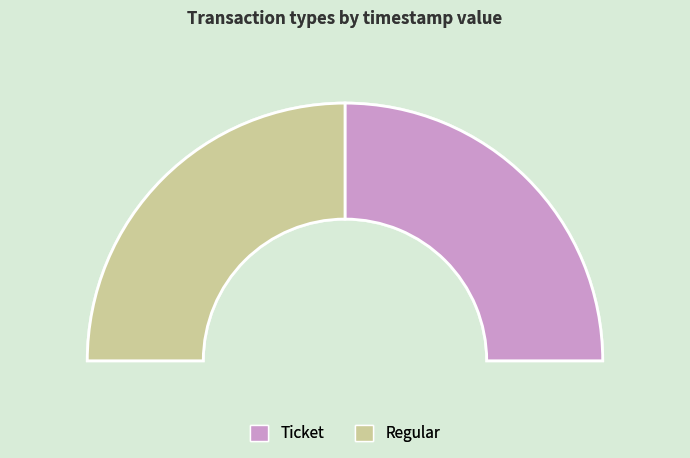

Which category has the smallest portion of the pie?

Regular